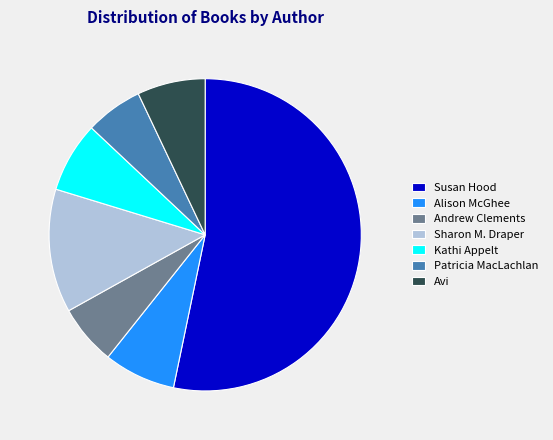

Between Andrew Clements and Susan Hood, which is larger?

Susan Hood